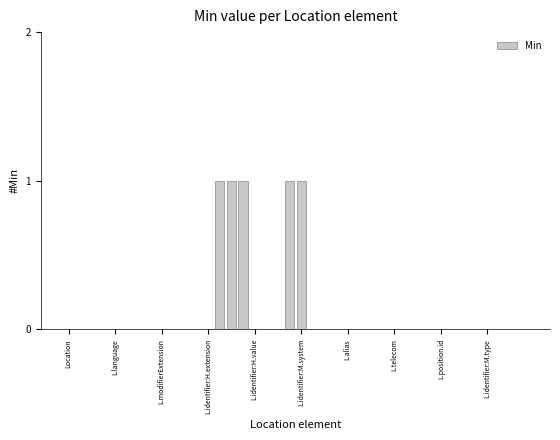

What is the sum of all values?

5